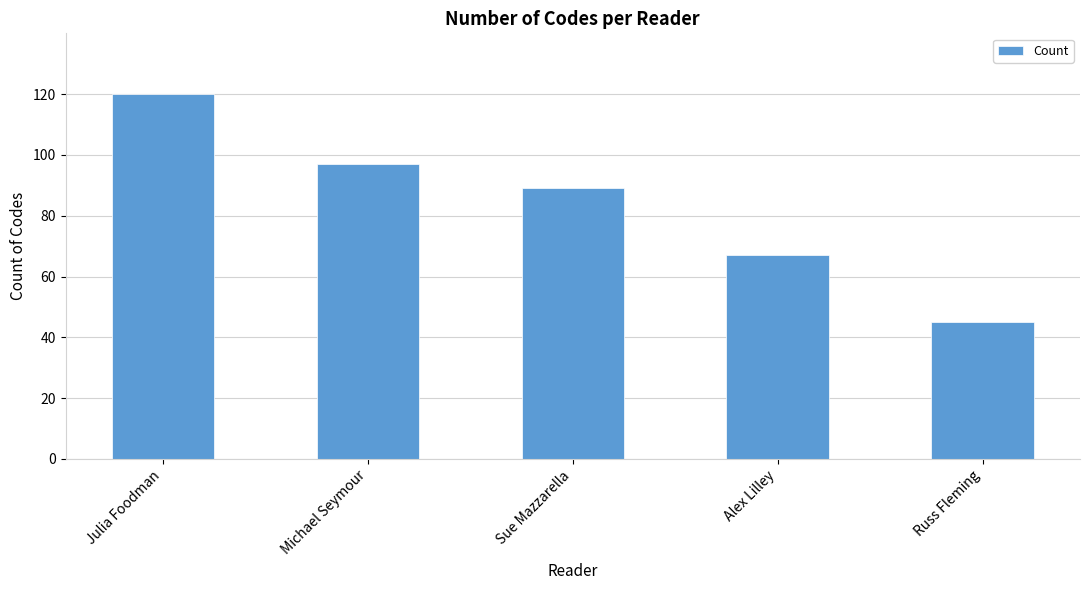

The chart shows a value of 9 at Russ Fleming. True or false?

False